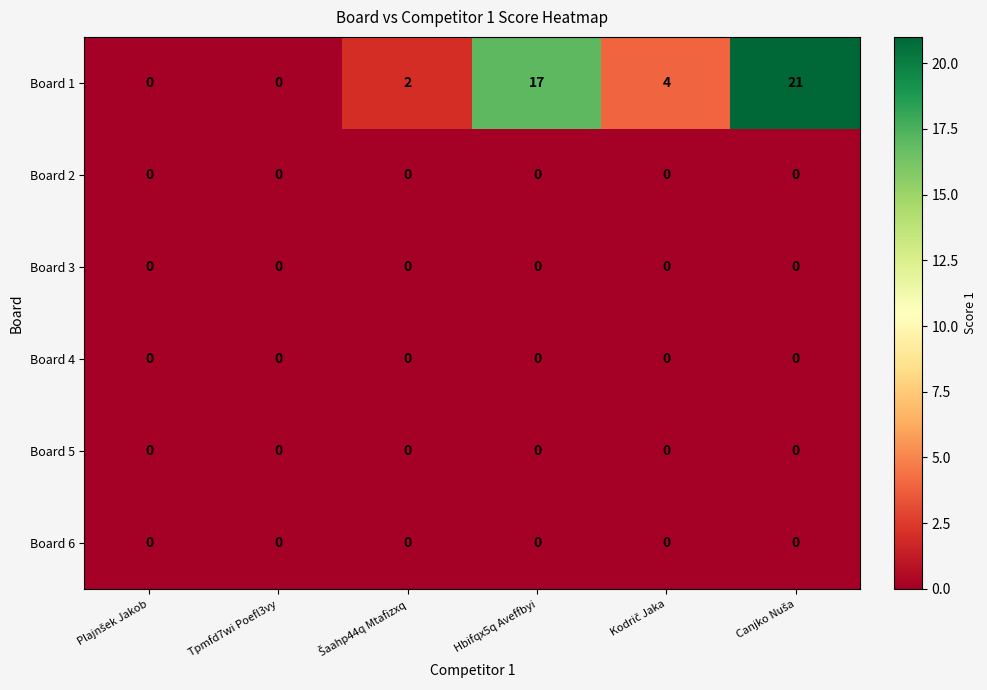

Which series has the largest range (max minus min)?

Board 1